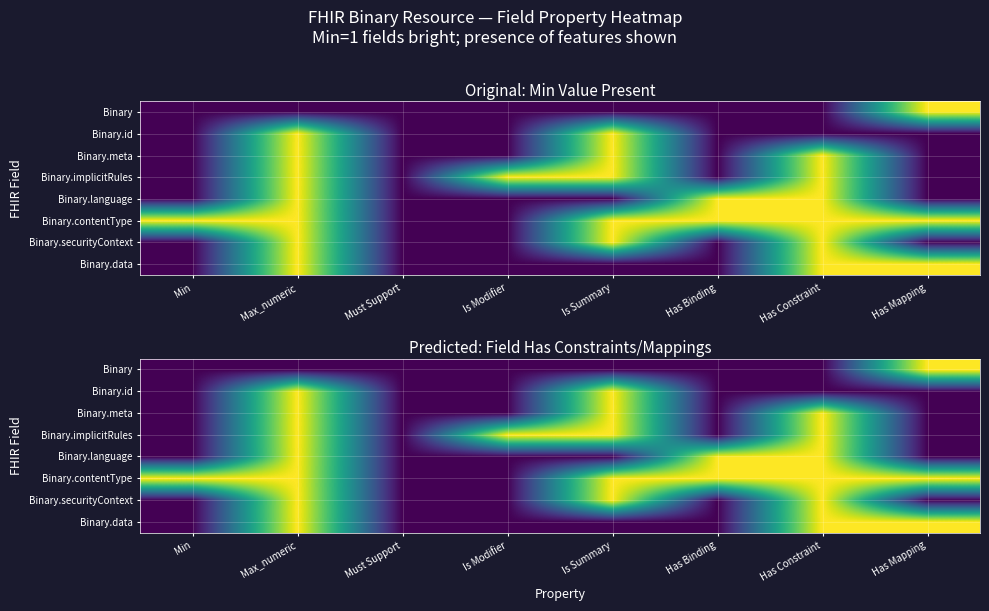

Is it true that Binary.data equals 0 at Is Summary?

True